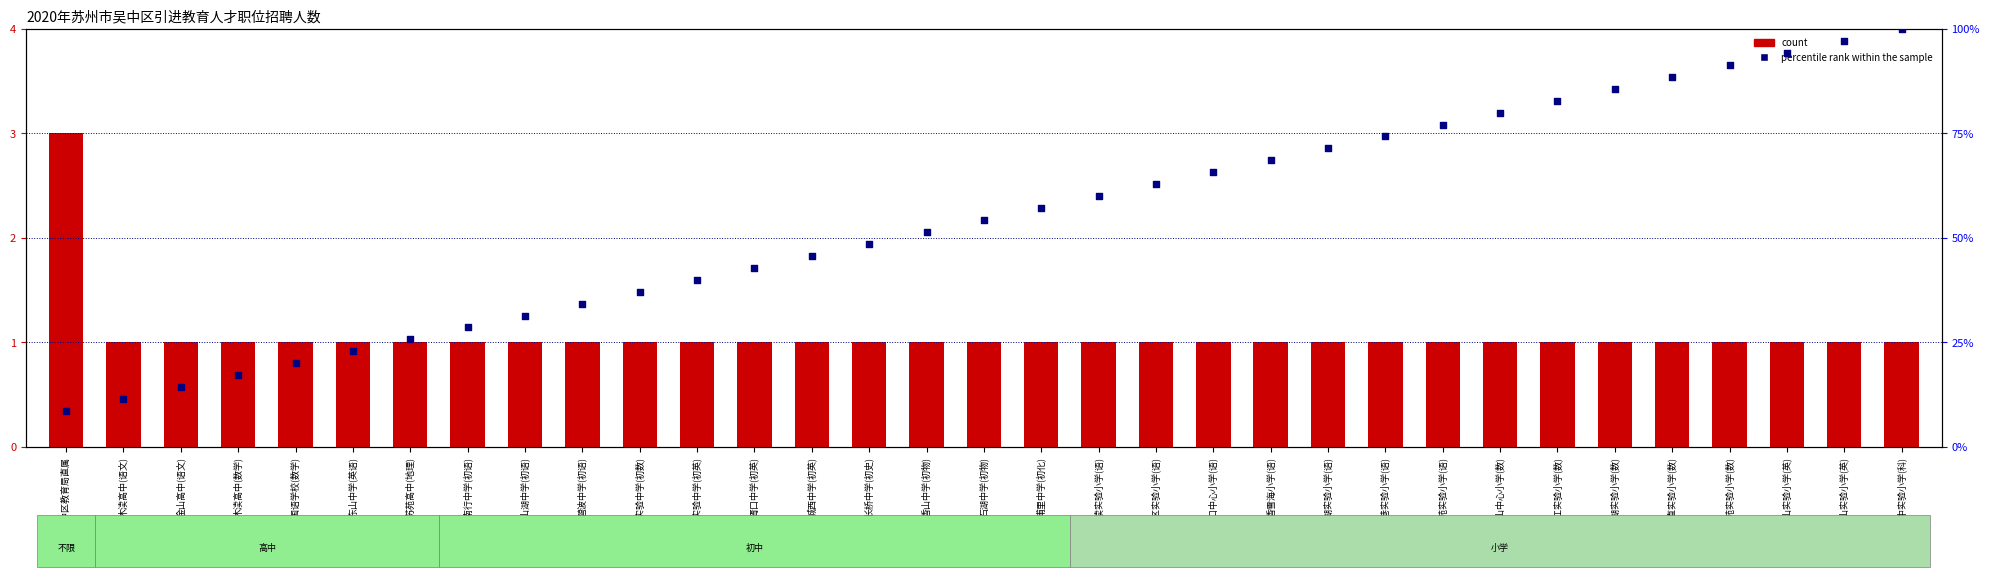

At which category is the sum across all series the highest?

吴中实验小学(科)